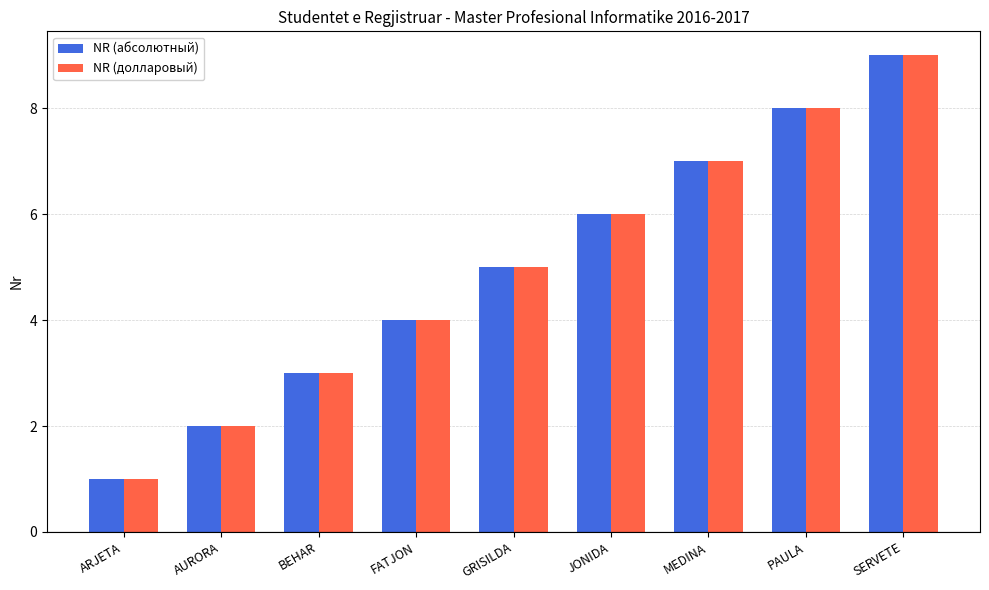

Is it true that NR (долларовый) equals 8 at PAULA?

True